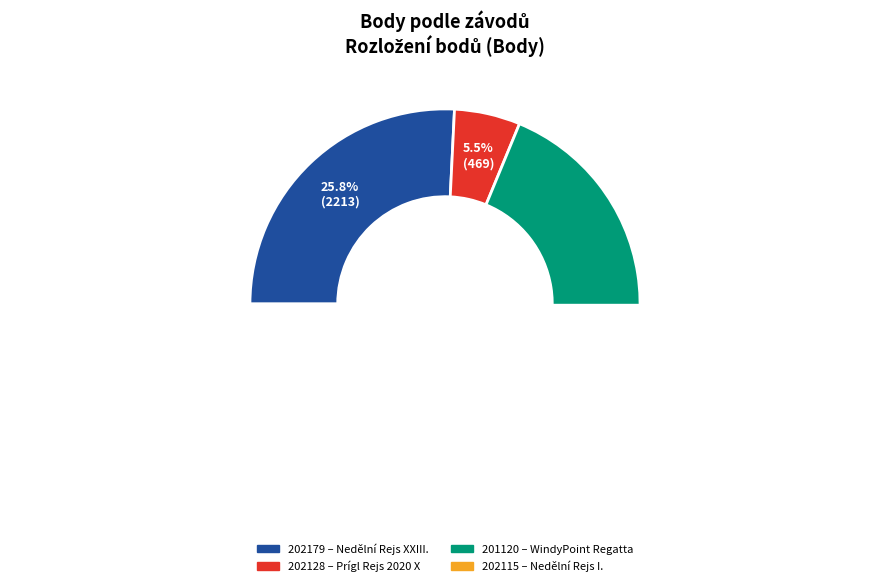

Which category accounts for the majority?

201120